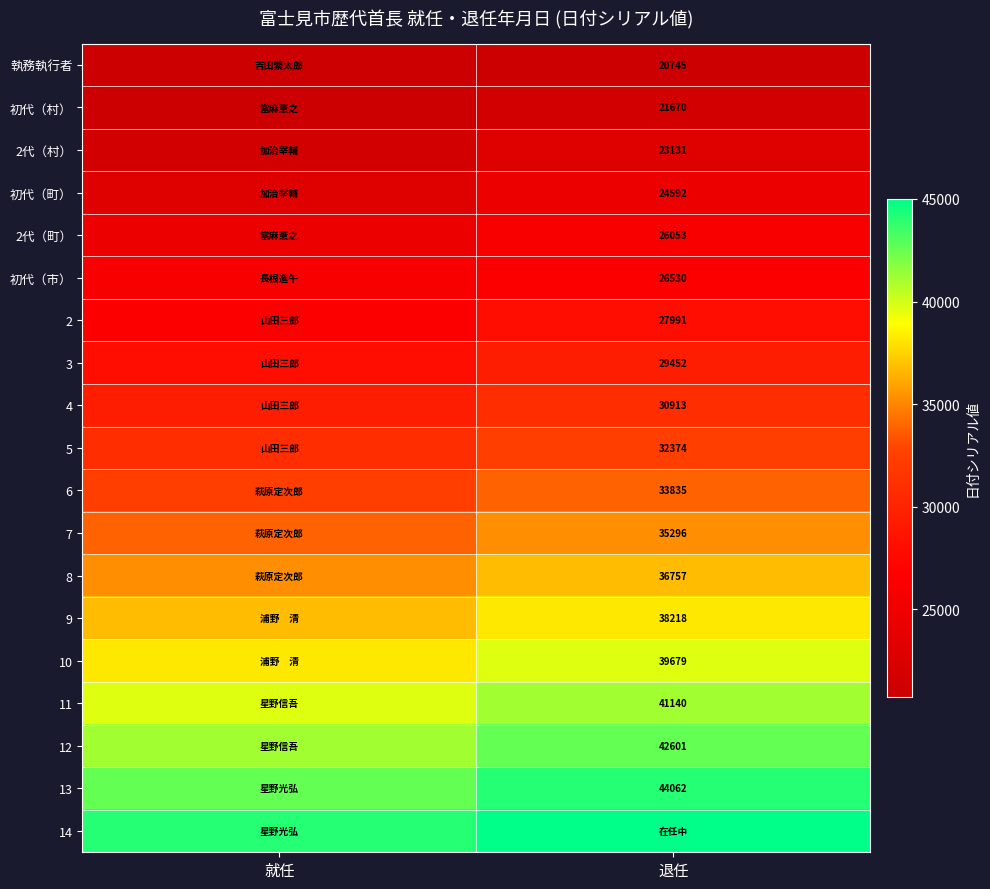

How many data points does each series have?

2